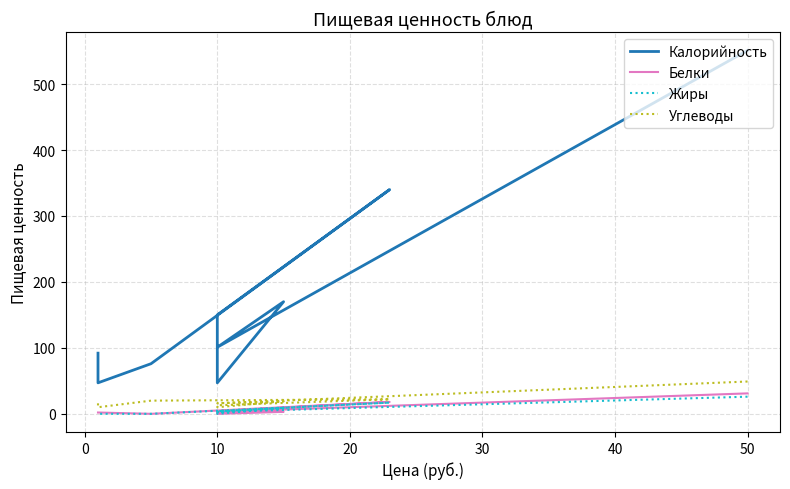

At which category does Углеводы reach its first local peak?

10